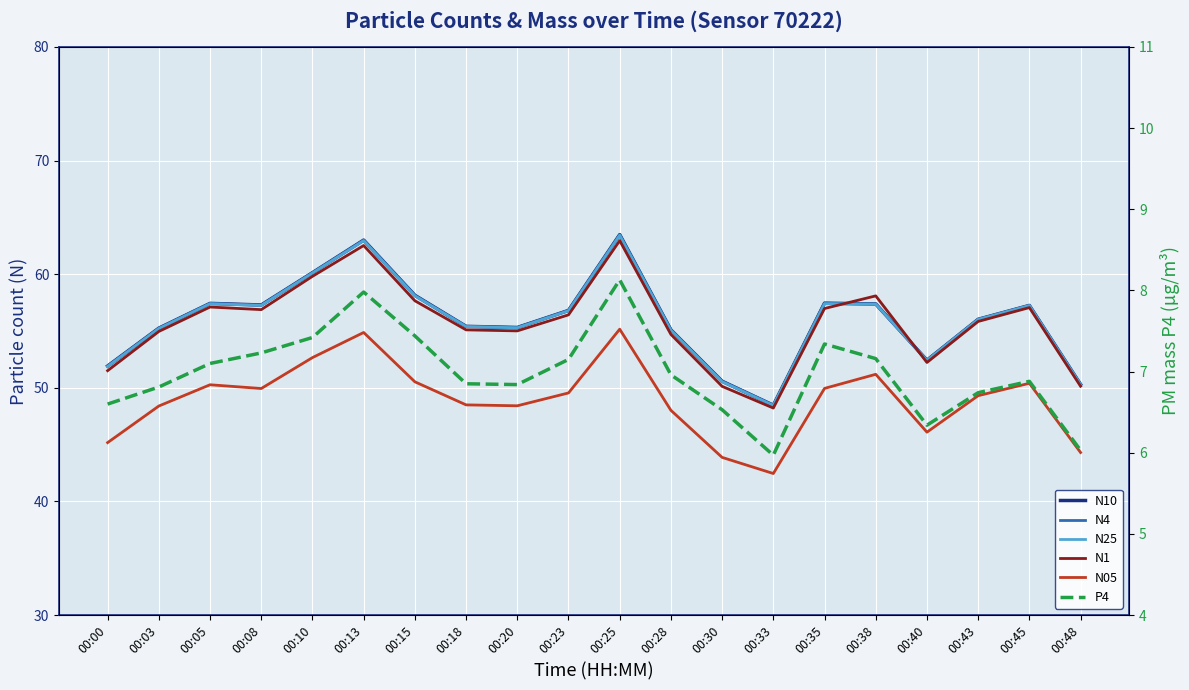

Does the chart display data point markers on the line(s)?

No